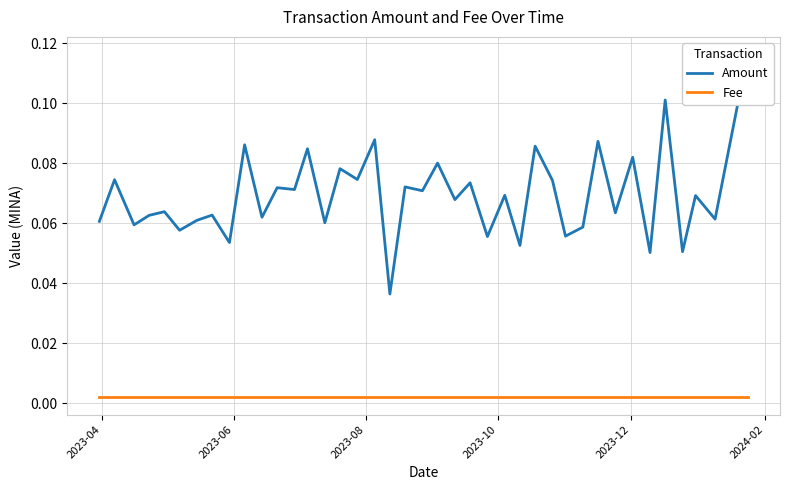

Reading right to left, extract all data points from this chart.

Amount: 0.1	0.1	0.1	0.1	0.1	0.1	0.1	0.1	0.1	0.1	0.1	0.1	0.1	0.1	0.1	0.1	0.1	0.1	0.1	0.1	0.1	0.0	0.1	0.1	0.1	0.1	0.1	0.1	0.1	0.1	0.1	0.1	0.1	0.1	0.1	0.1	0.1	0.1	0.1	0.1
Fee: 0.0	0.0	0.0	0.0	0.0	0.0	0.0	0.0	0.0	0.0	0.0	0.0	0.0	0.0	0.0	0.0	0.0	0.0	0.0	0.0	0.0	0.0	0.0	0.0	0.0	0.0	0.0	0.0	0.0	0.0	0.0	0.0	0.0	0.0	0.0	0.0	0.0	0.0	0.0	0.0